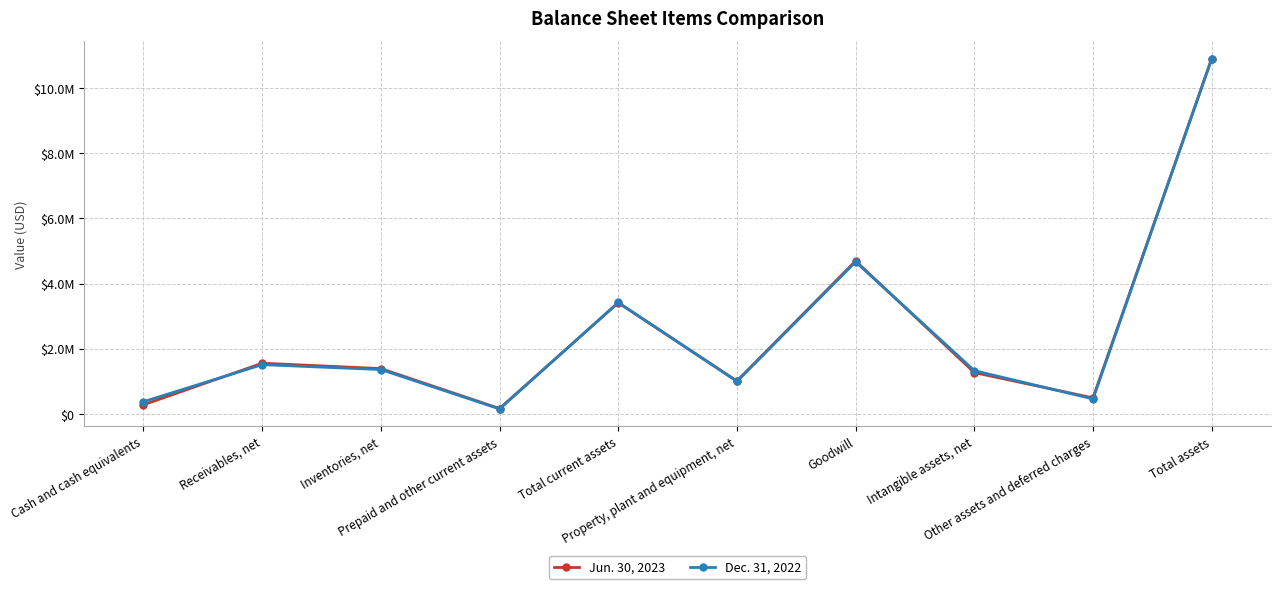

The Jun. 30, 2023 series shows 4698604 at Goodwill. True or false?

True